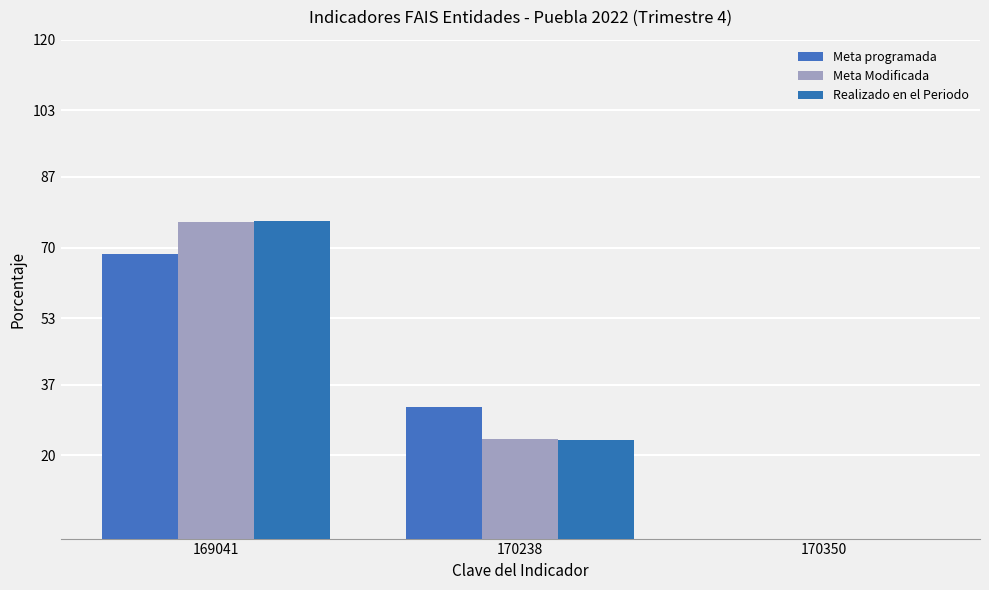

Which category has the lowest value in the Realizado en el Periodo series?

170350